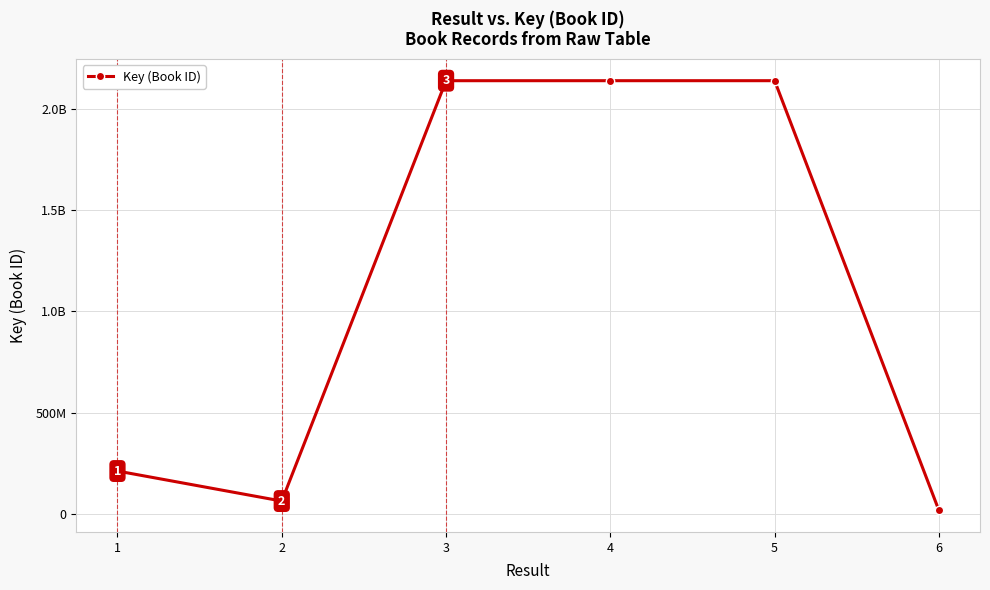

Does the chart have visible grid lines?

Yes